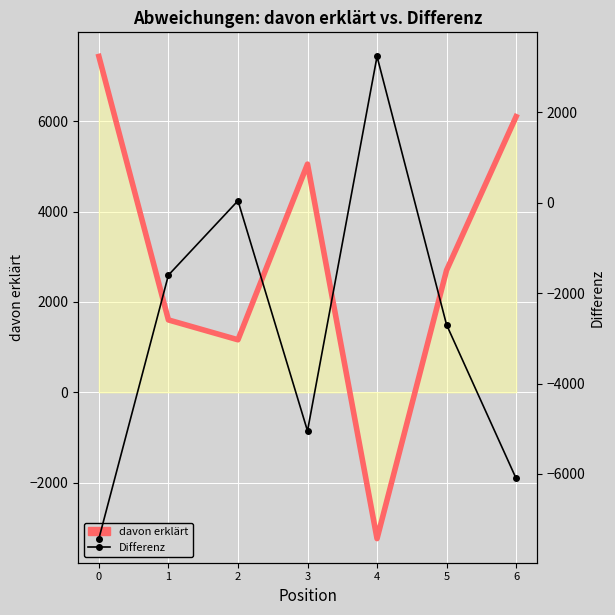

Reading right to left, list all the values displayed in this chart.

davon erklärt: 6100.0	2700.0	-3240.0	5049.0	1161.0	1600.0	7432.0
Differenz: -6100.0	-2700.0	3240.0	-5049.0	46.0	-1600.0	-7432.0